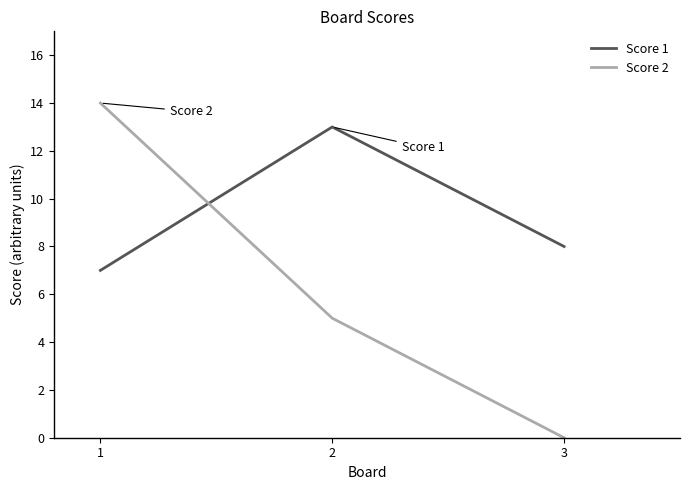

At 3, list the series in order from smallest to largest.

Score 2, Score 1